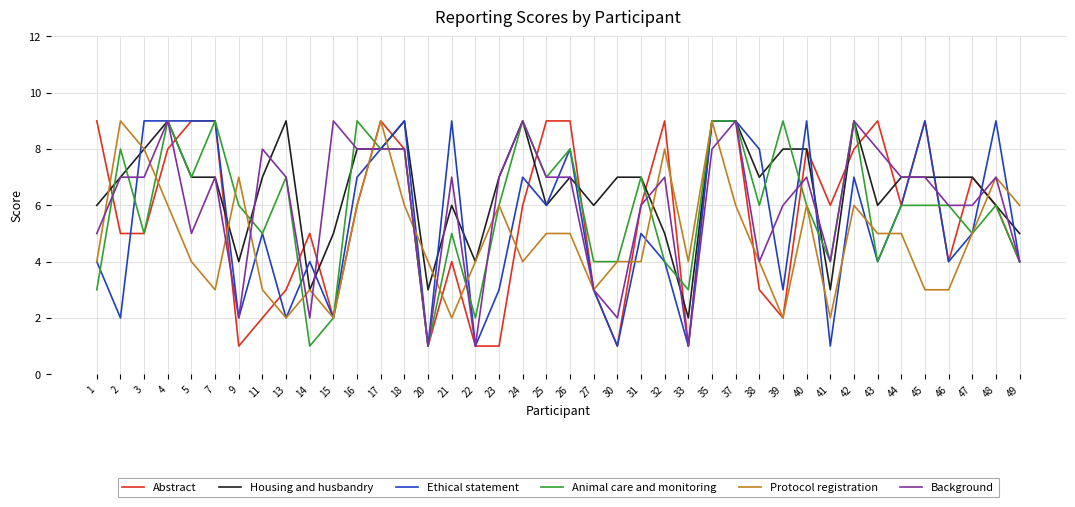

Reading right to left, transcribe all the data shown in this chart.

Abstract: 49=4	48=6	47=7	46=4	45=9	44=6	43=9	42=8	41=6	40=8	39=2	38=3	37=9	35=9	33=1	32=9	31=6	30=1	27=3	26=9	25=9	24=6	23=1	22=1	21=4	20=1	18=8	17=9	16=6	15=2	14=5	13=3	11=2	9=1	7=9	5=9	4=8	3=5	2=5	1=9
Housing and husbandry: 49=5	48=6	47=7	46=7	45=7	44=7	43=6	42=9	41=3	40=8	39=8	38=7	37=9	35=9	33=2	32=5	31=7	30=7	27=6	26=7	25=6	24=9	23=7	22=4	21=6	20=3	18=9	17=8	16=8	15=5	14=3	13=9	11=7	9=4	7=7	5=7	4=9	3=8	2=7	1=6
Ethical statement: 49=4	48=9	47=5	46=4	45=9	44=6	43=4	42=7	41=1	40=9	39=3	38=8	37=9	35=9	33=1	32=4	31=5	30=1	27=3	26=8	25=6	24=7	23=3	22=1	21=9	20=1	18=9	17=8	16=7	15=2	14=4	13=2	11=5	9=2	7=9	5=9	4=9	3=9	2=2	1=4
Animal care and monitoring: 49=4	48=6	47=5	46=6	45=6	44=6	43=4	42=9	41=4	40=6	39=9	38=6	37=9	35=9	33=3	32=4	31=7	30=4	27=4	26=8	25=7	24=9	23=6	22=2	21=5	20=1	18=8	17=8	16=9	15=2	14=1	13=7	11=5	9=6	7=9	5=7	4=9	3=5	2=8	1=3
Protocol registration: 49=6	48=7	47=5	46=3	45=3	44=5	43=5	42=6	41=2	40=6	39=2	38=4	37=6	35=9	33=4	32=8	31=4	30=4	27=3	26=5	25=5	24=4	23=6	22=4	21=2	20=4	18=6	17=9	16=6	15=2	14=3	13=2	11=3	9=7	7=3	5=4	4=6	3=8	2=9	1=4
Background: 49=4	48=7	47=6	46=6	45=7	44=7	43=8	42=9	41=4	40=7	39=6	38=4	37=9	35=8	33=1	32=7	31=6	30=2	27=3	26=7	25=7	24=9	23=7	22=1	21=7	20=1	18=8	17=8	16=8	15=9	14=2	13=7	11=8	9=2	7=7	5=5	4=9	3=7	2=7	1=5